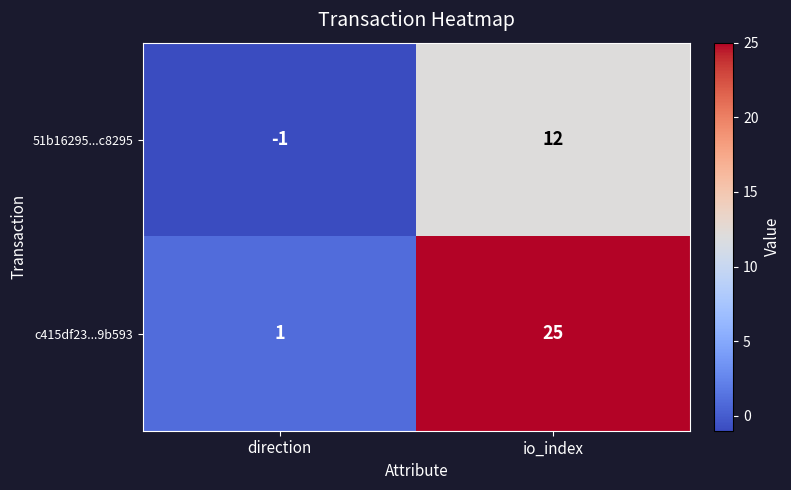

What is the difference between the 51b16295...c8295 values at io_index and direction?

13